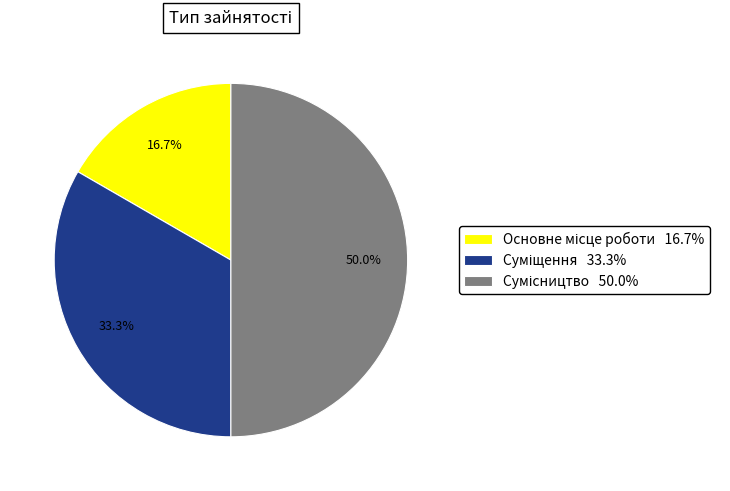

Do Сумісництво and Суміщення together represent more than half of the pie?

Yes